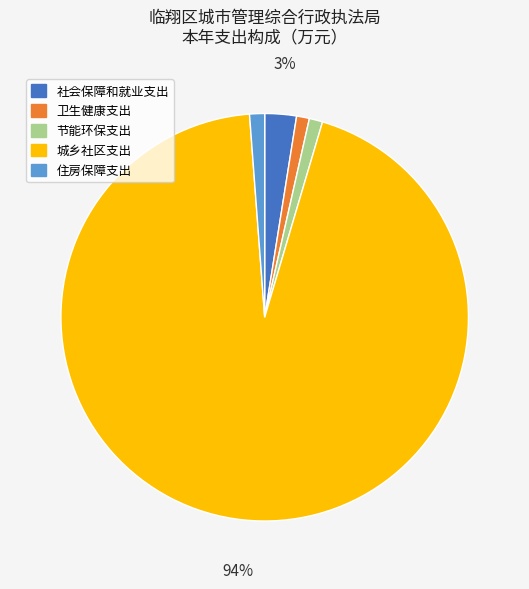

What is the largest slice in the pie chart?

城乡社区支出